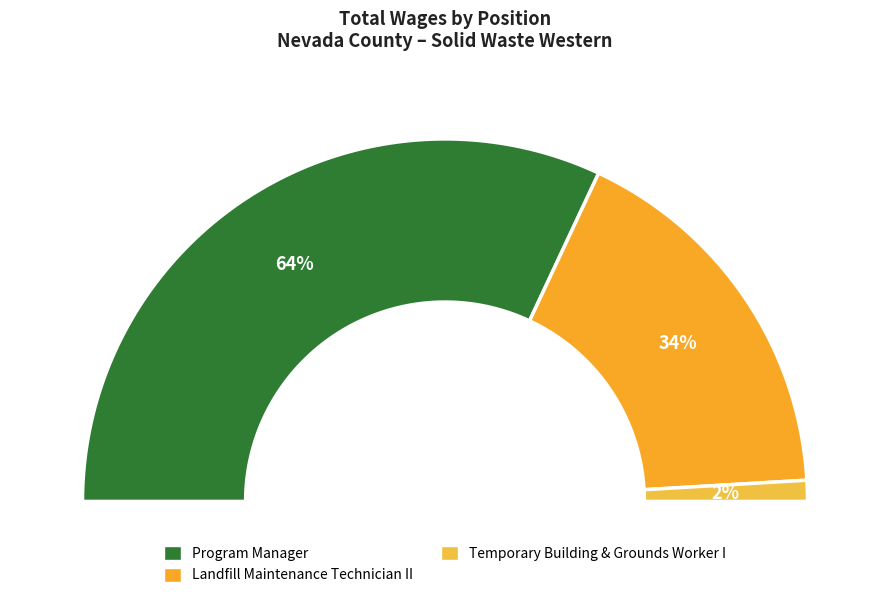

Is Landfill Maintenance Technician II the majority of the pie?

No